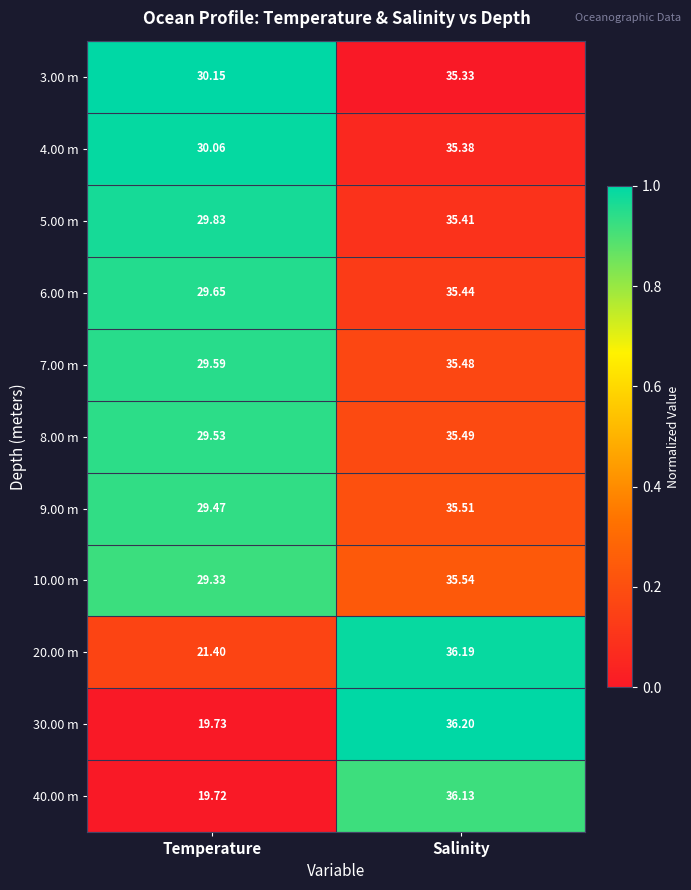

What is the total value across all series at Salinity?

392.1